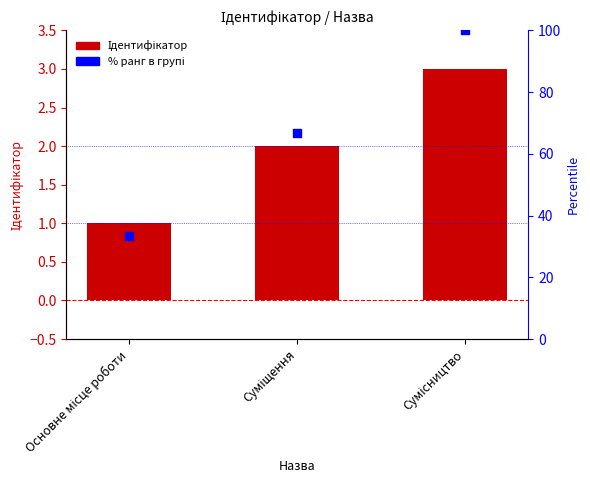

What are all the series names shown in the legend?

Ідентифікатор, % ранг